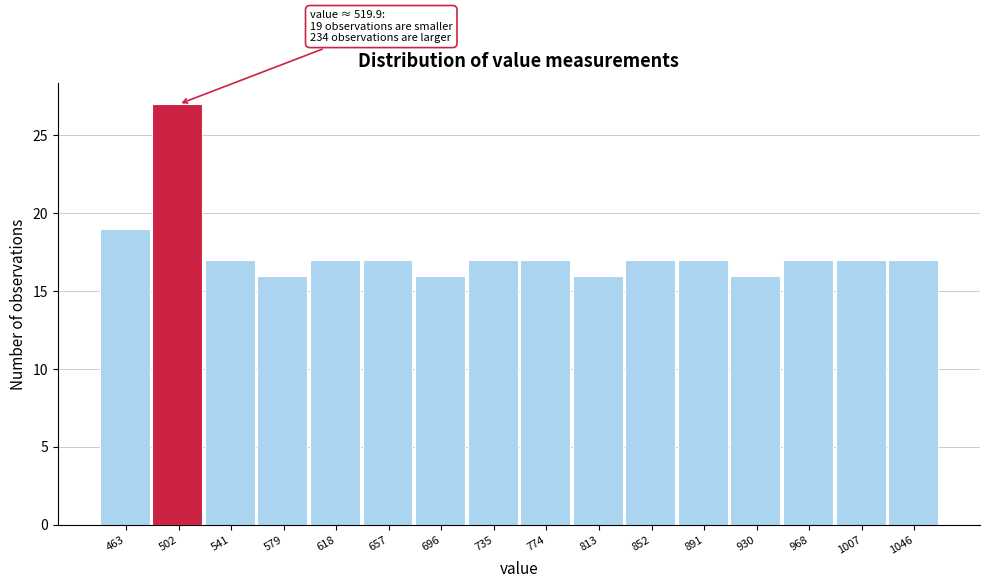

Reading left to right, transcribe all the data shown in this chart.

463=19	502=27	541=17	579=16	618=17	657=17	696=16	735=17	774=17	813=16	852=17	891=17	930=16	968=17	1007=17	1046=17